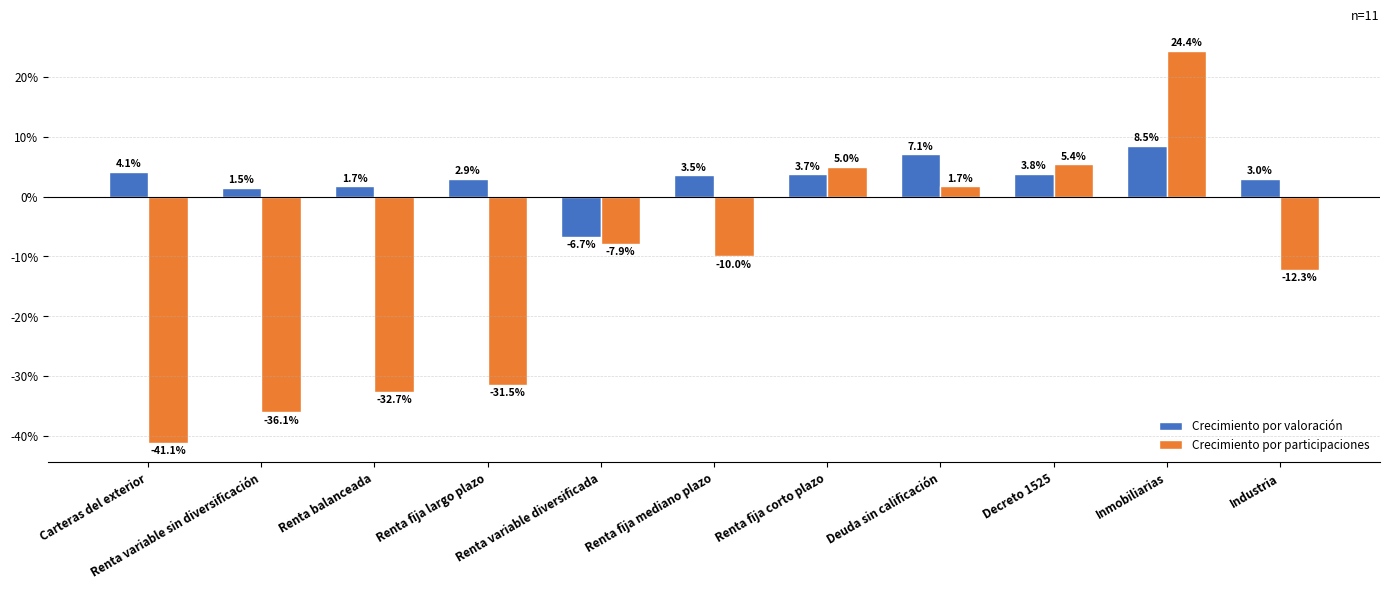

What are all the series names shown in the legend?

Crecimiento por valoración, Crecimiento por participaciones